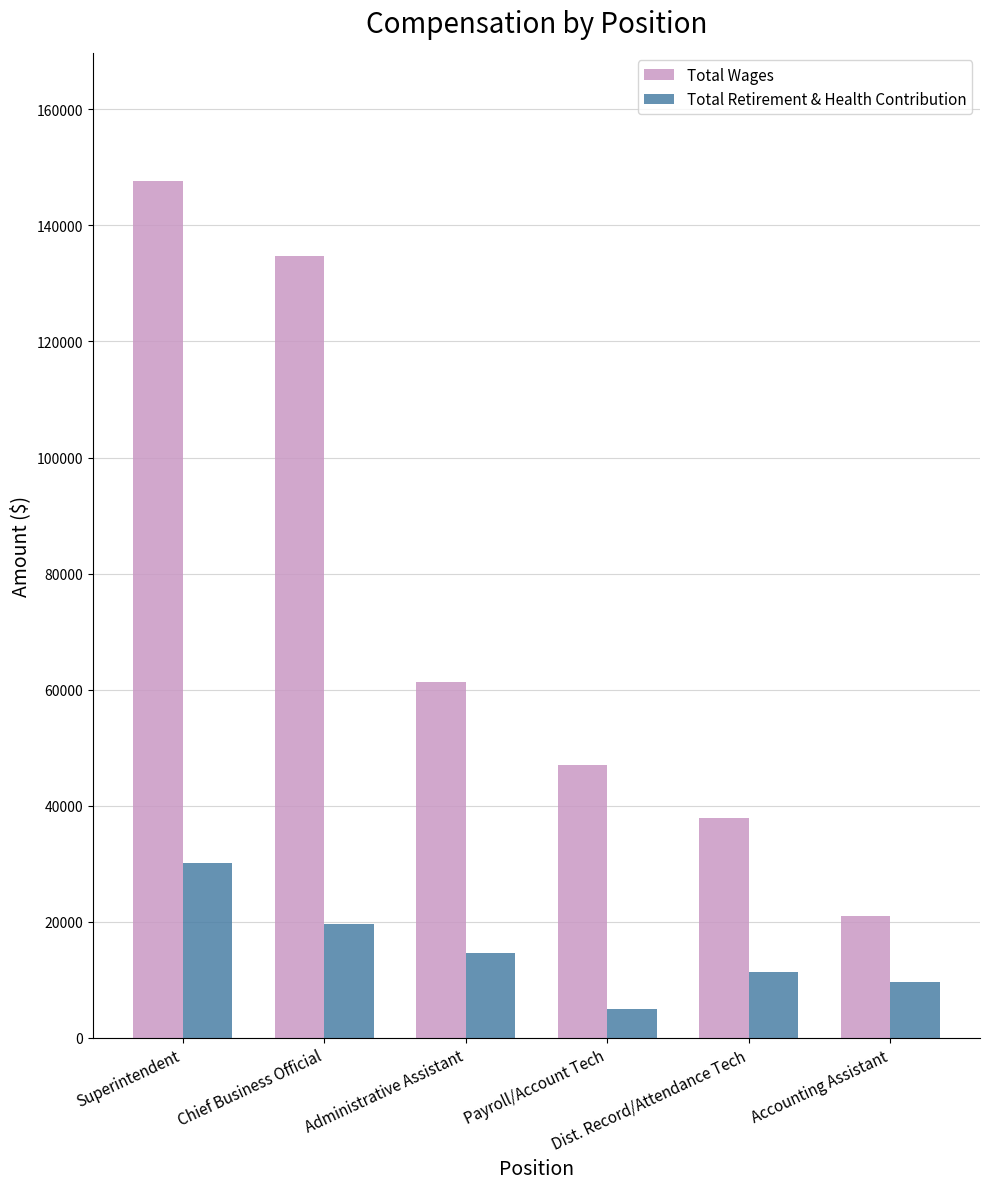

What is the maximum value for Total Retirement & Health Contribution?

30145